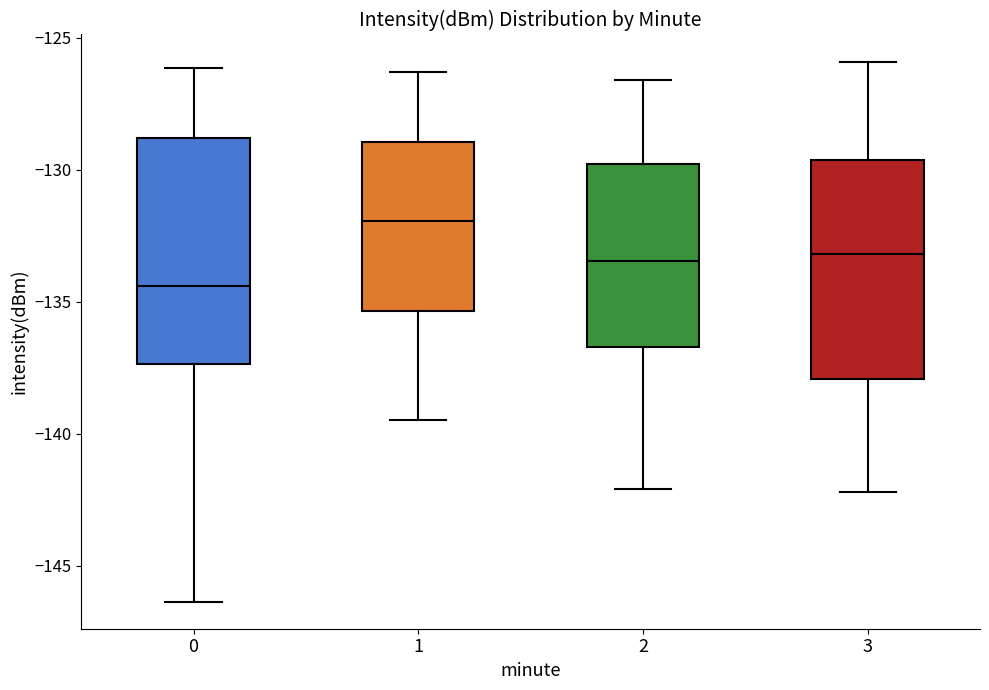

Reading left to right, transcribe this box plot: for each box, give where its median line is, the range the box spans, and where its two whiskers end, as read against the y-axis. The values are not printed on the chart, so give them approximately, as read against the axis.

0: median -134.5, box -137.5 to -129.0, whiskers -146.5 to -126.0
1: median -132.0, box -135.5 to -129.0, whiskers -139.5 to -126.5
2: median -133.5, box -136.5 to -130.0, whiskers -142.0 to -126.5
3: median -133.0, box -138.0 to -129.5, whiskers -142.0 to -126.0